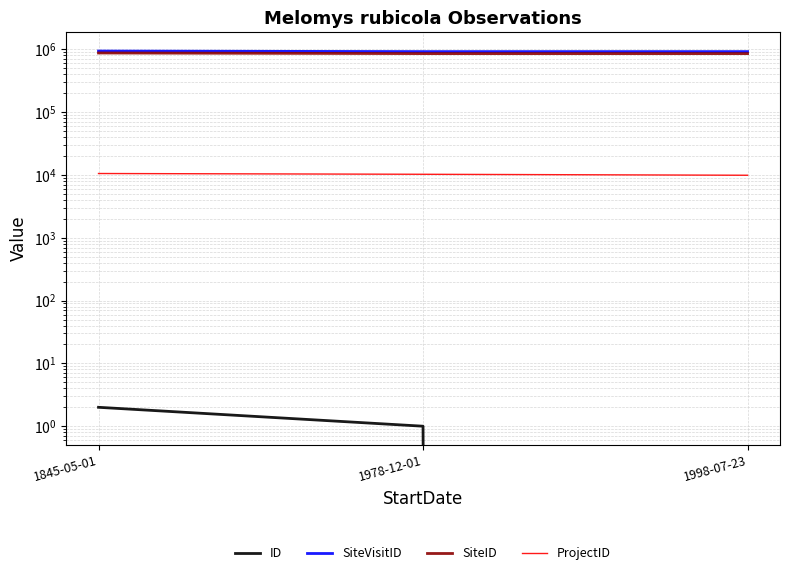

Reading left to right, extract all data points from this chart.

ID: 1845-05-01=2	1978-12-01=1	1998-07-23=0
SiteVisitID: 1845-05-01=940512	1978-12-01=921447	1998-07-23=921446
SiteID: 1845-05-01=876211	1978-12-01=857150	1998-07-23=857149
ProjectID: 1845-05-01=10558	1978-12-01=10264	1998-07-23=9906